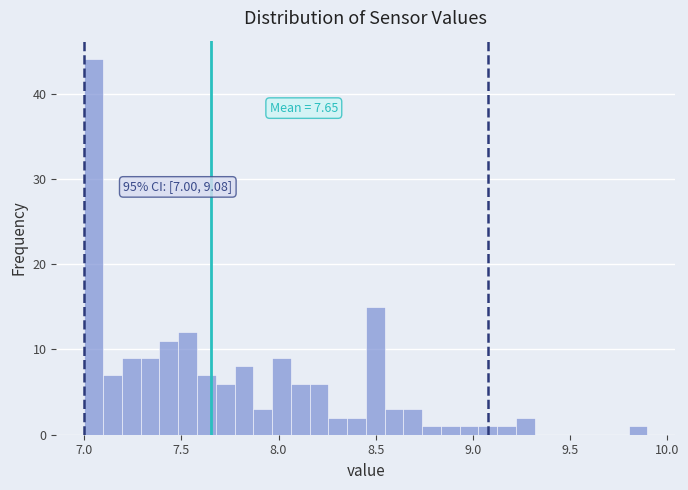

Around what value on the x-axis is the tallest bar? Give the approximate position of its centre, as read against the axis.

7.05